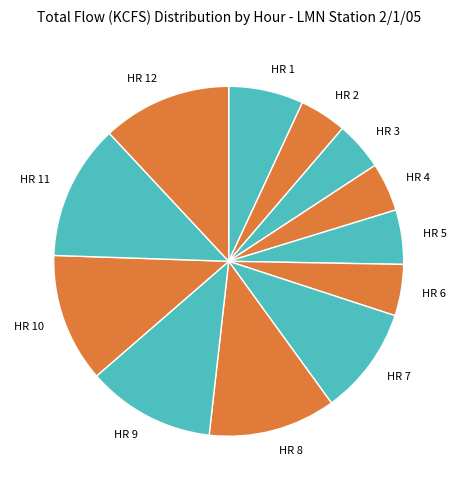

Is HR 8 the majority of the pie?

No